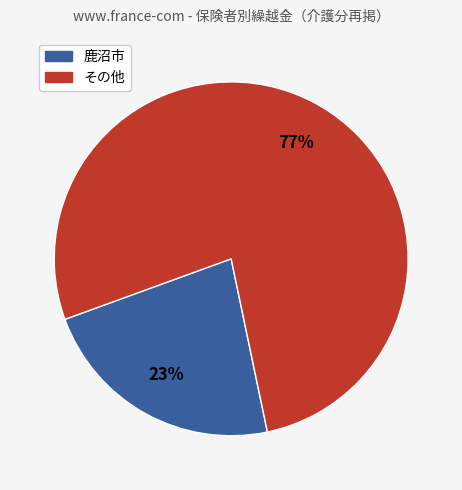

To the nearest percent, what is the average slice percentage?

50%